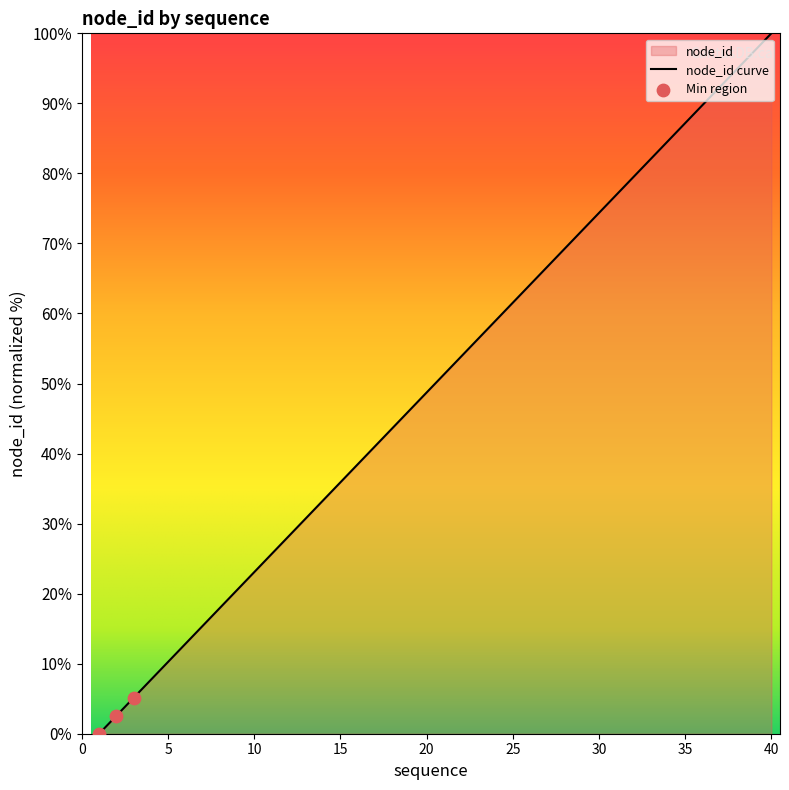

Which has a higher value, 16 or 13?

16